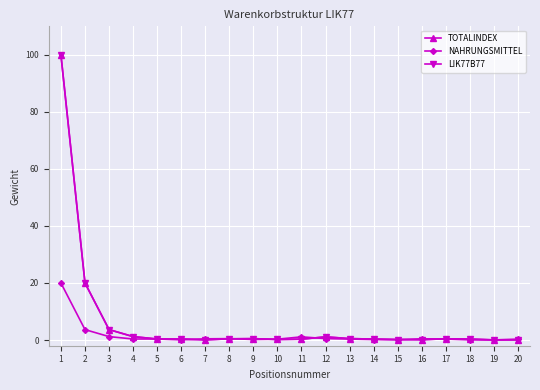

What is the difference between the TOTALINDEX values at 12 and 19?

1.1